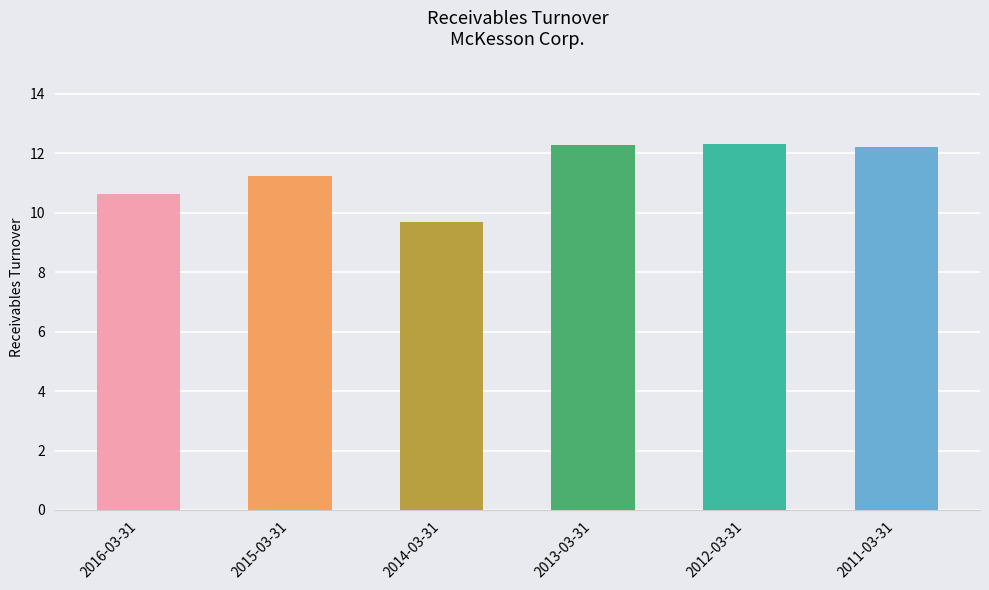

What is the average value?

11.4